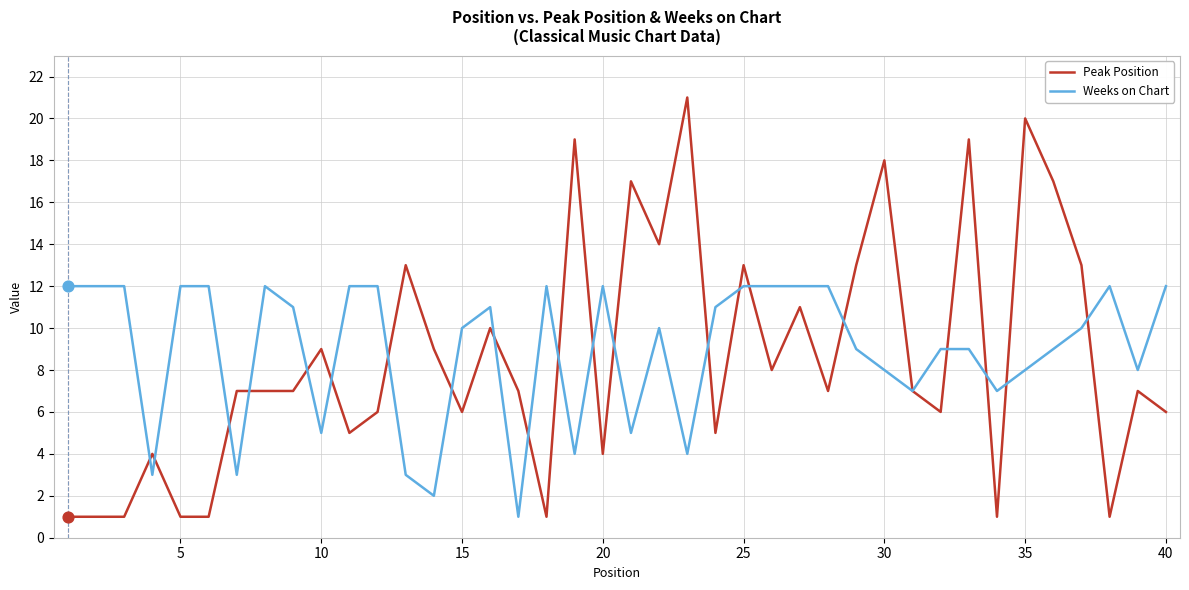

Rank the series by their maximum value, from lowest to highest.

Weeks on Chart, Peak Position